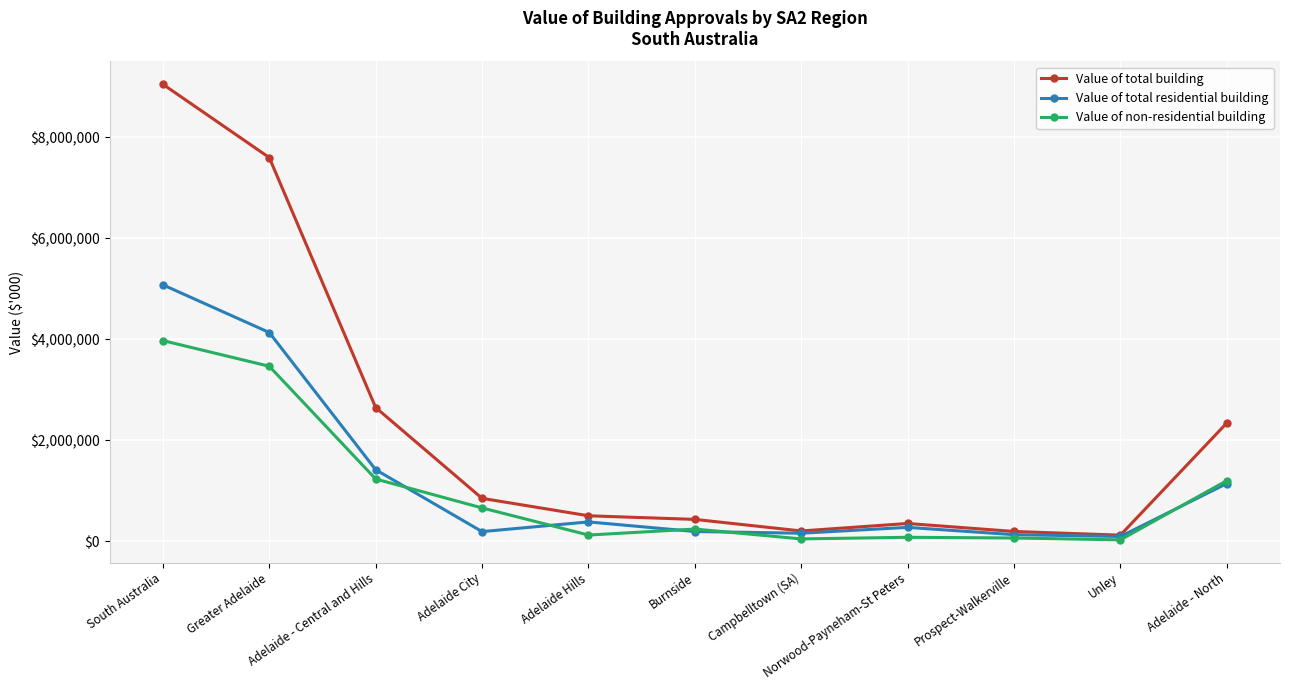

True or false: Value of total residential building has more than 0 points higher than both neighbors.

True